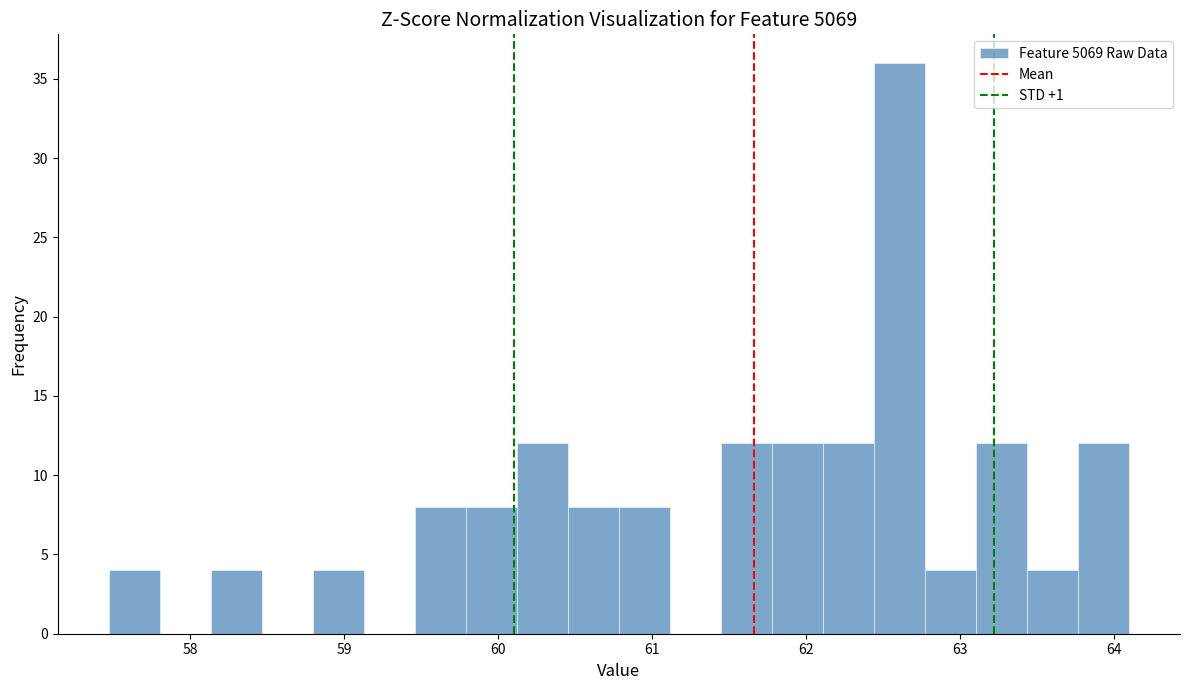

Around what value on the x-axis is the tallest bar? Give the approximate position of its centre, as read against the axis.

62.6